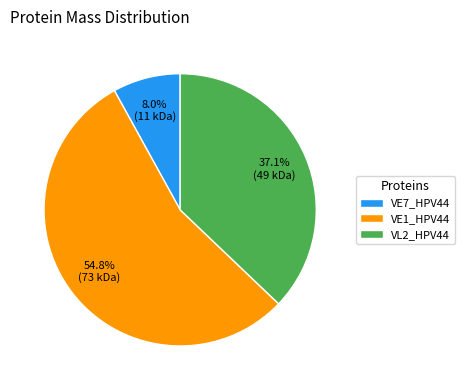

To the nearest percent, what percentage of the pie is VL2_HPV44?

37%